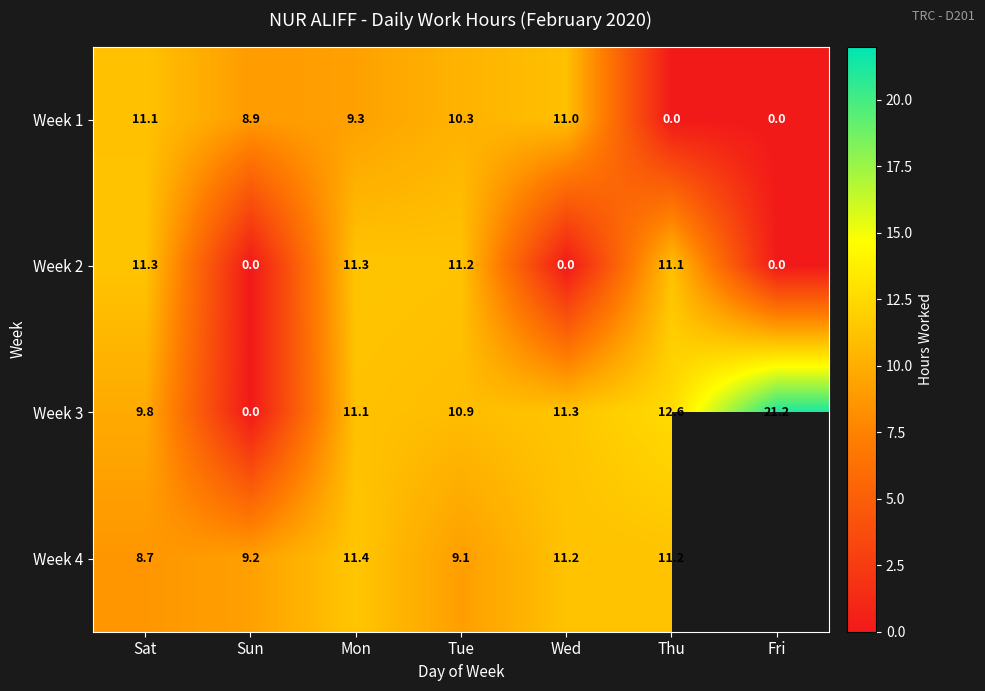

List the labels in order of Week 3 value, smallest first.

Sun, Sat, Tue, Mon, Wed, Thu, Fri